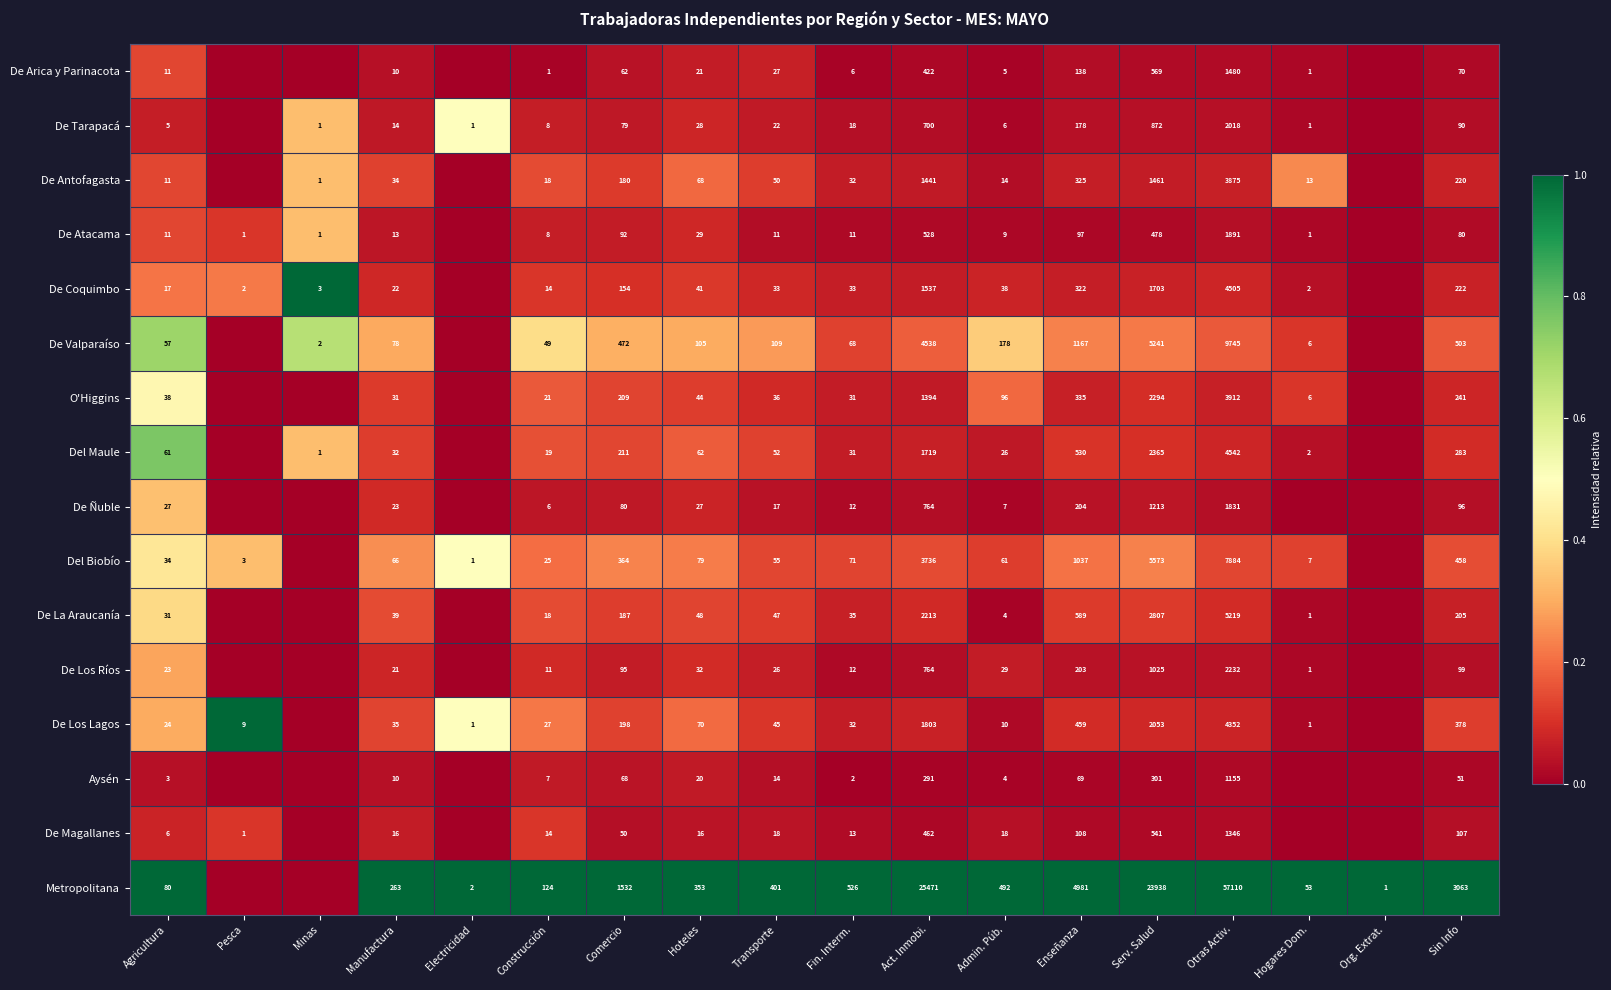

What is the difference between the Aysén values at Otras Activ. and Fin. Interm.?

1153